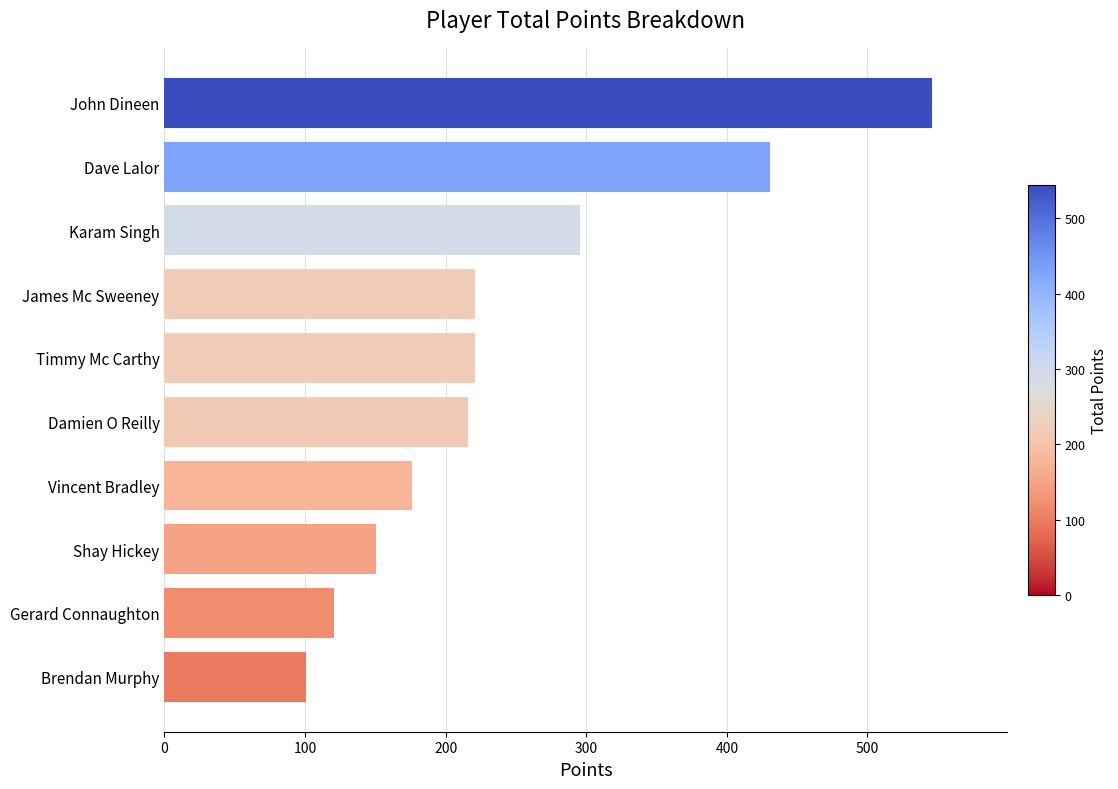

What is the difference between the values at Timmy Mc Carthy and Dave Lalor?

210